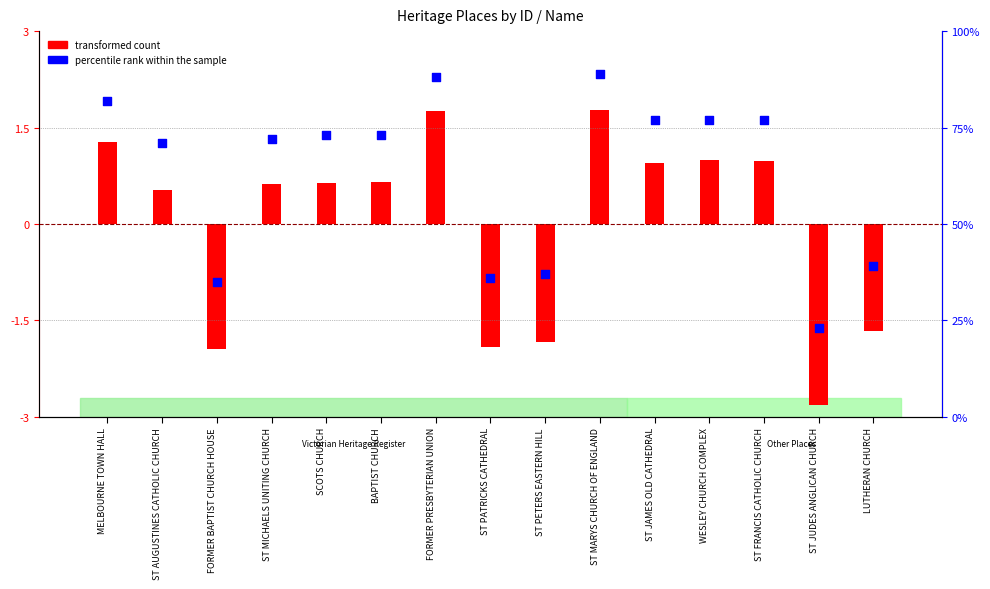

What is the change in value from ST MICHAELS UNITING CHURCH to FORMER PRESBYTERIAN UNION?

+16